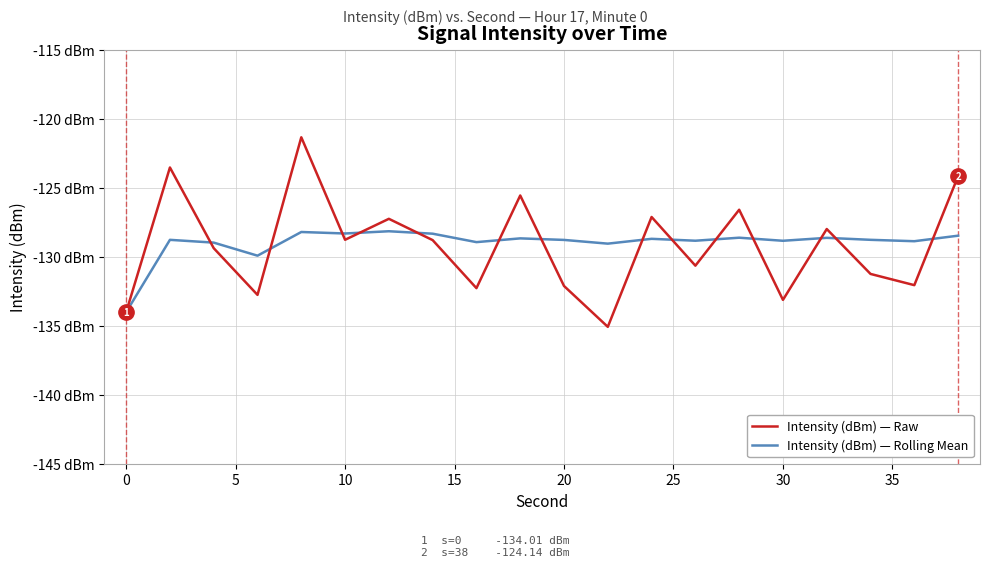

What is the maximum value for Intensity (dBm) — Rolling Mean?

-128.1